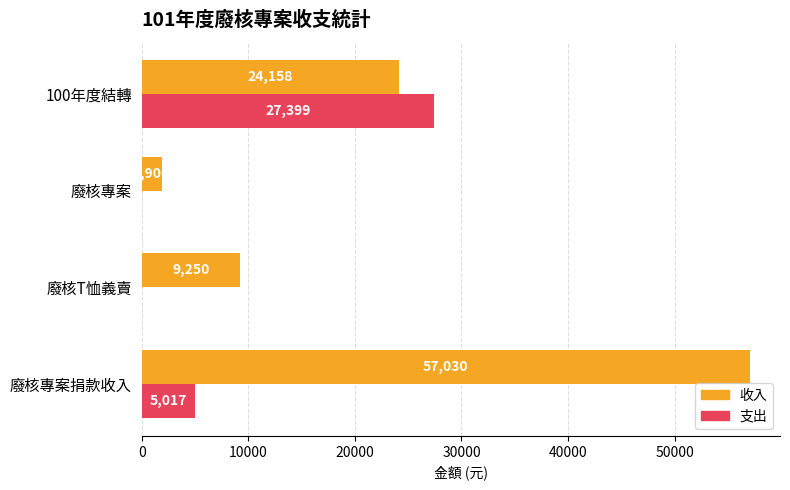

Which series changed the most between 廢核專案捐款收入 and 廢核T恤義賣?

收入